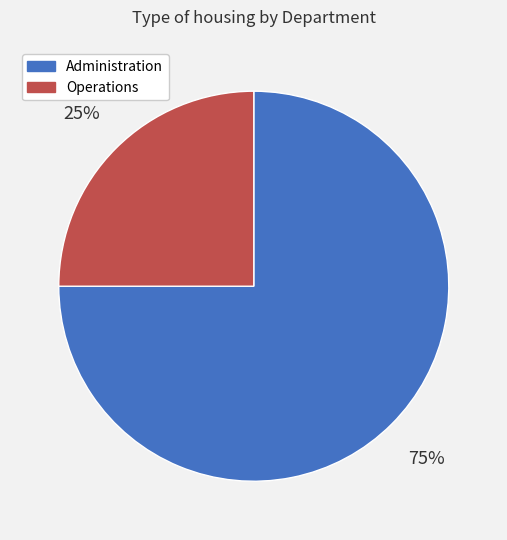

What is the largest slice in the pie chart?

Administration